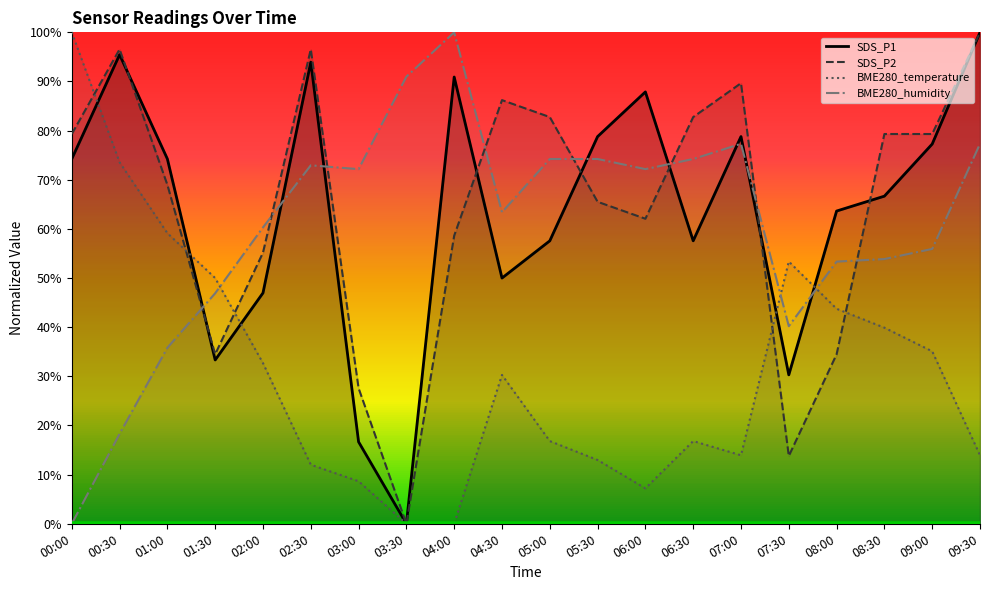

List the series in order of their peak value, lowest first.

SDS_P1, SDS_P2, BME280_temperature, BME280_humidity